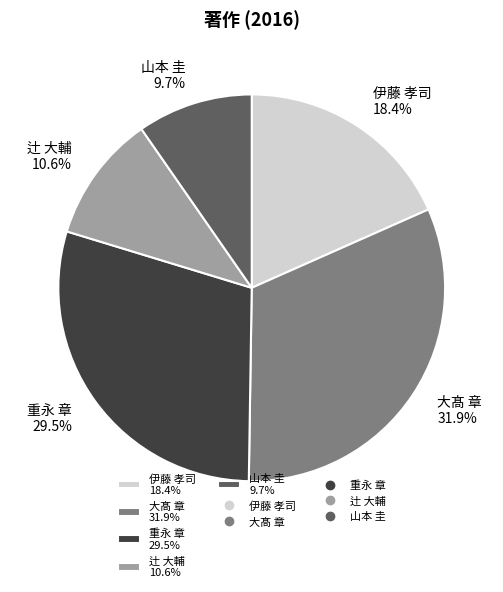

To the nearest percent, what is the average slice percentage?

20%